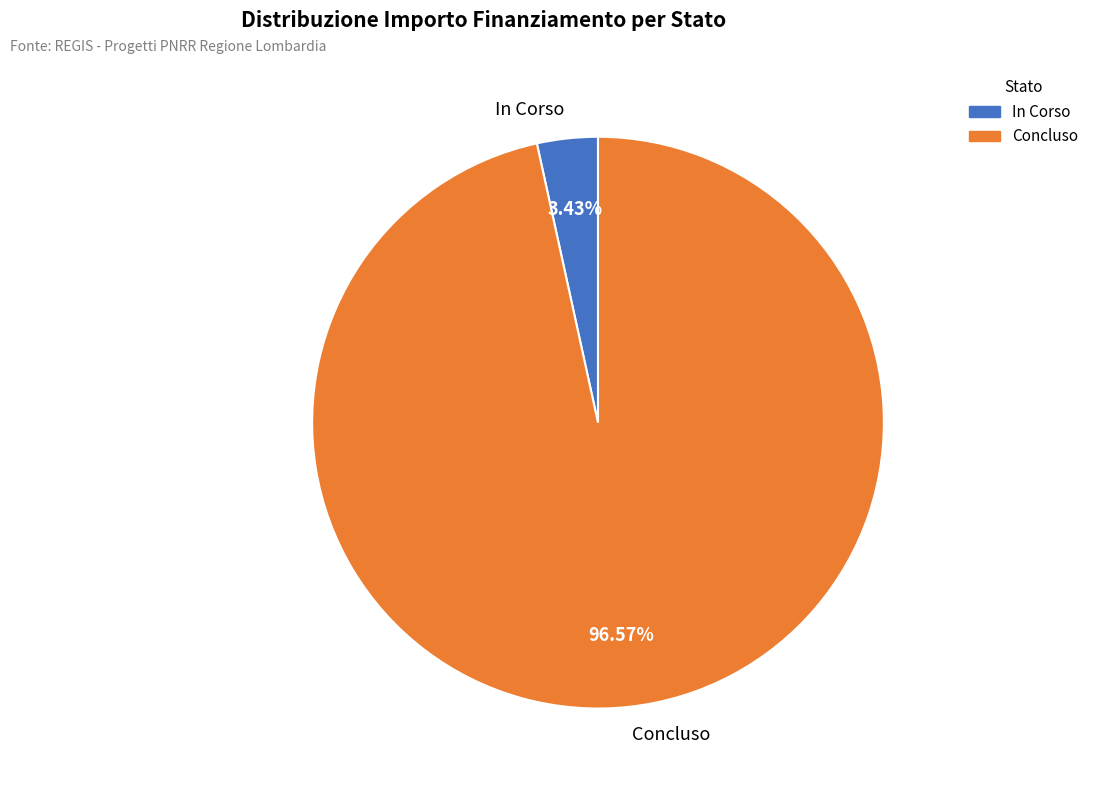

What is the smallest slice in the pie chart?

In Corso